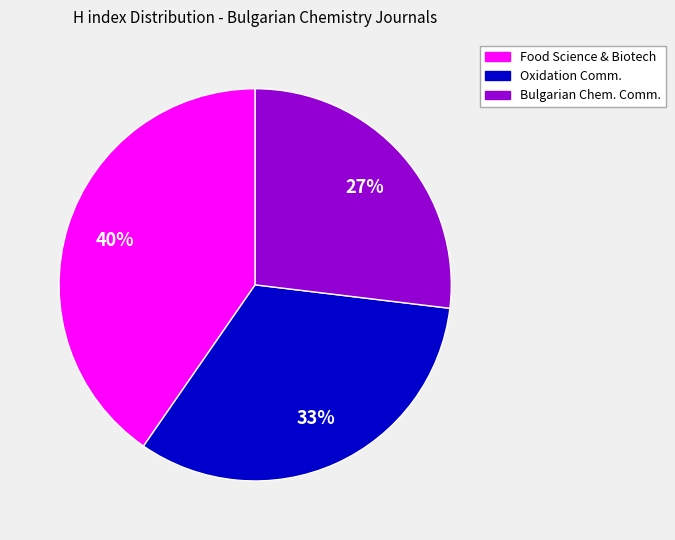

To the nearest percent, what is the difference between the largest and smallest slice percentages?

13%